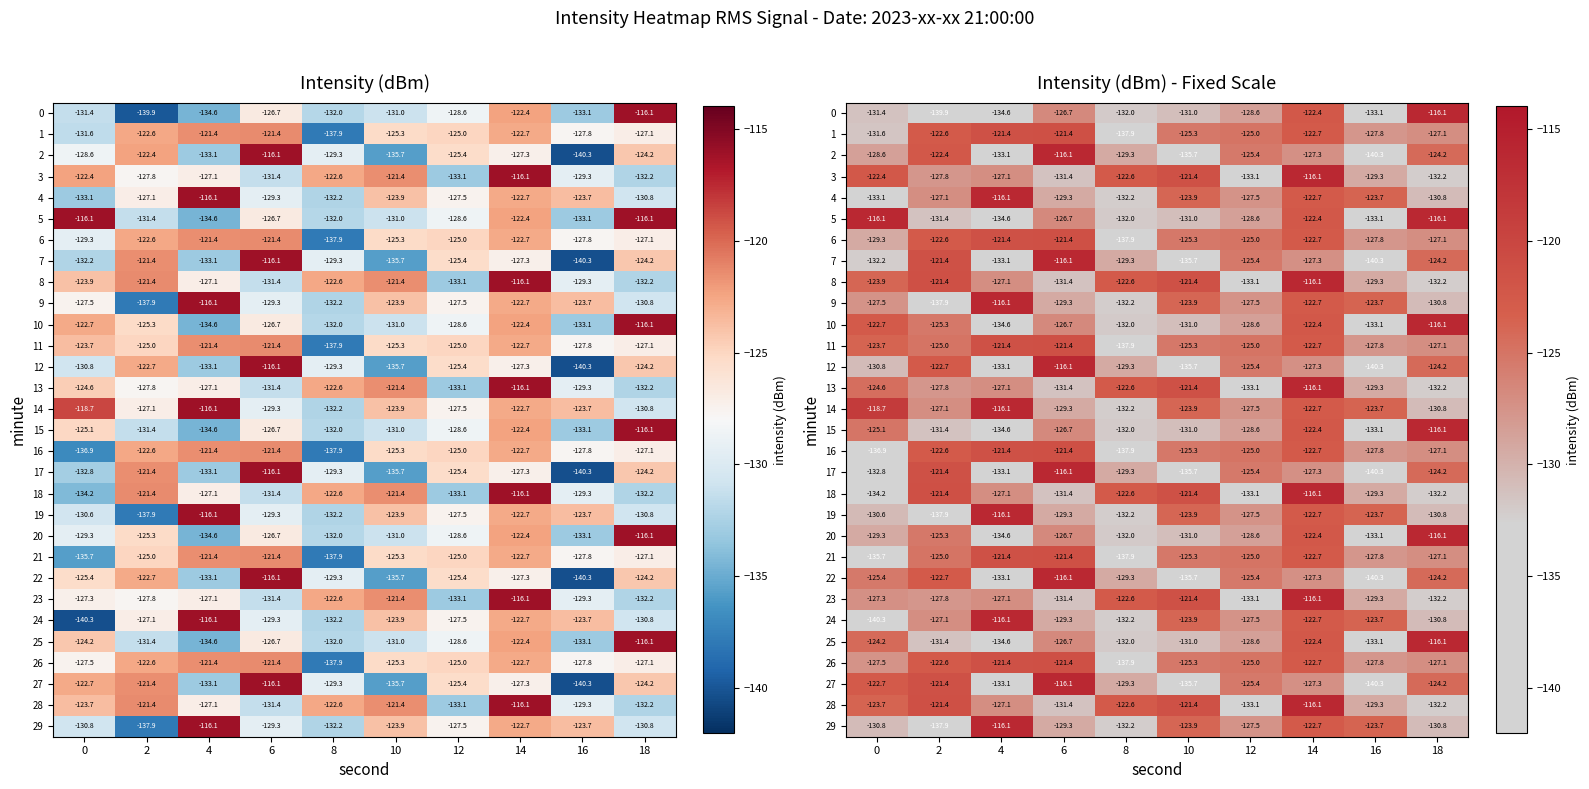

What is the total value across all series at 16?

-3925.3